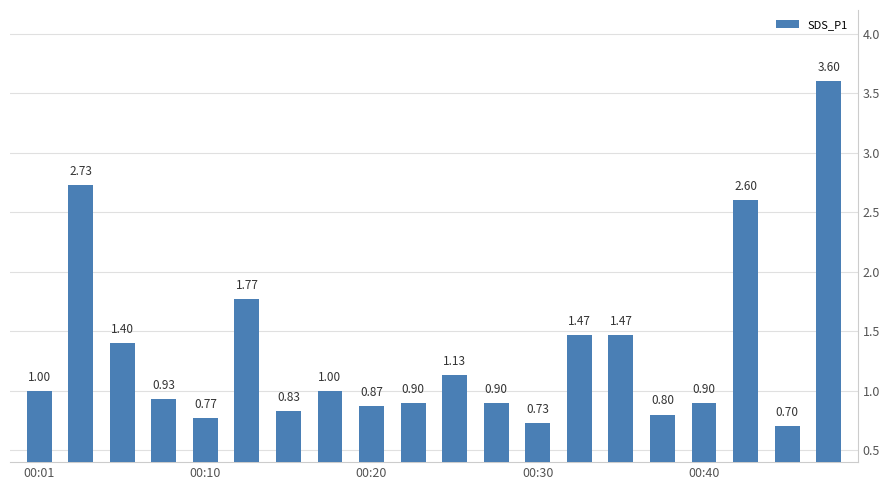

What is the difference between the maximum and second lowest values?

2.9